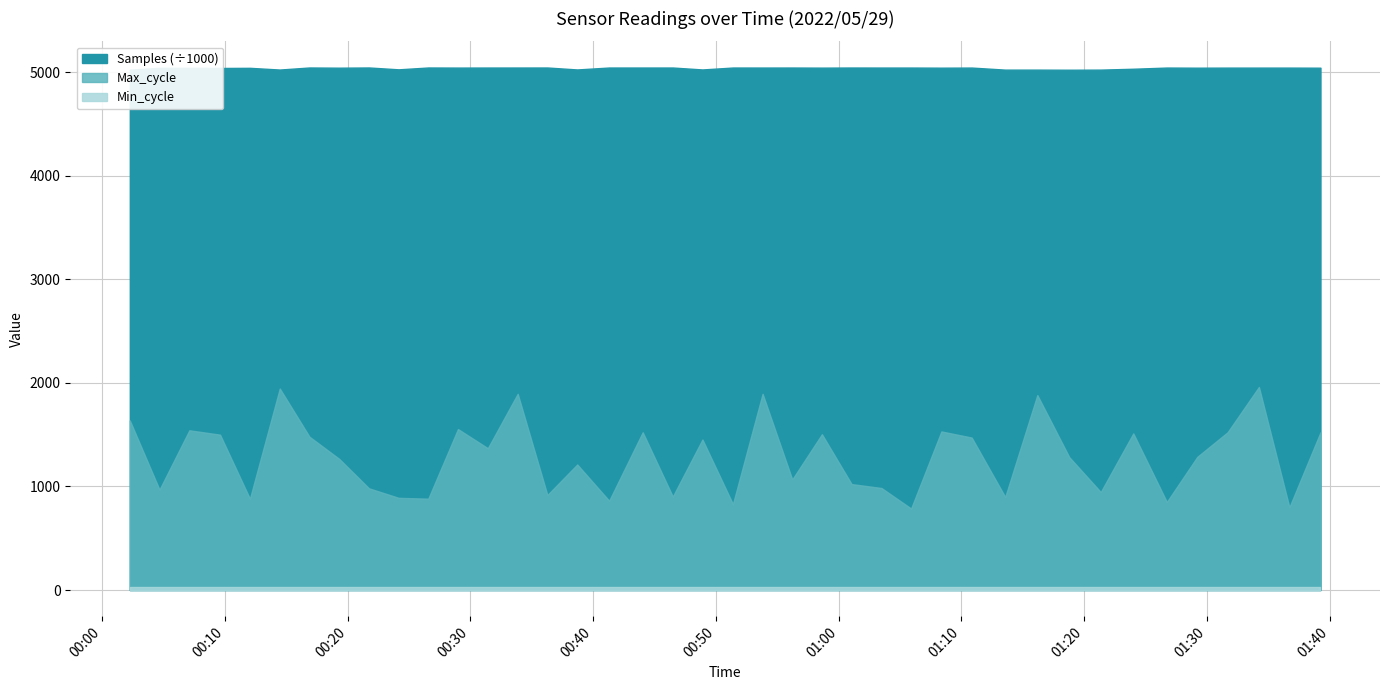

What is the value of the Max_cycle point at the 11th from the left?

882